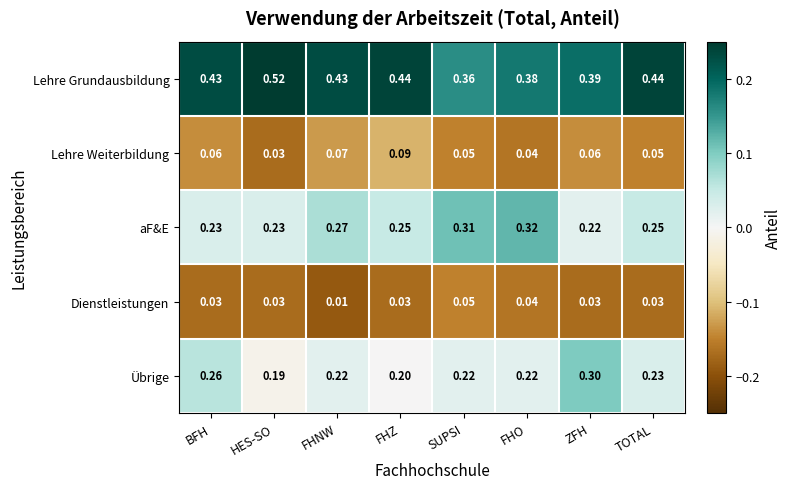

At which label does Übrige reach its peak?

ZFH